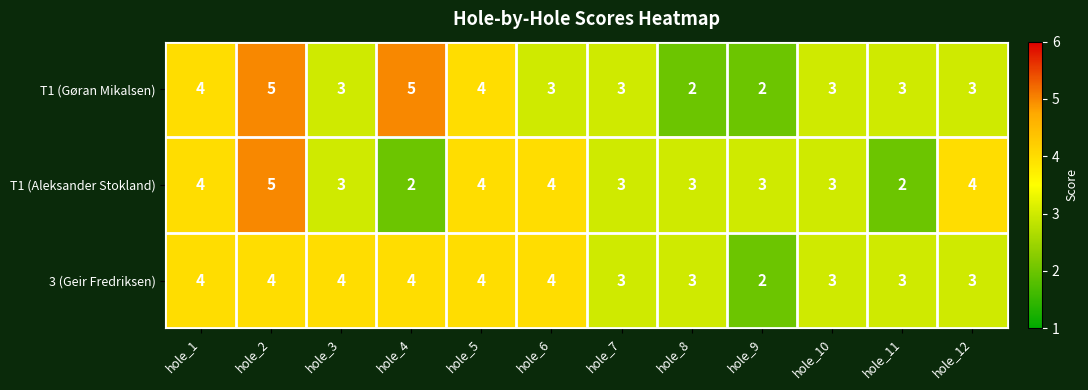

What is the spread (max minus min) of values at hole_3?

1